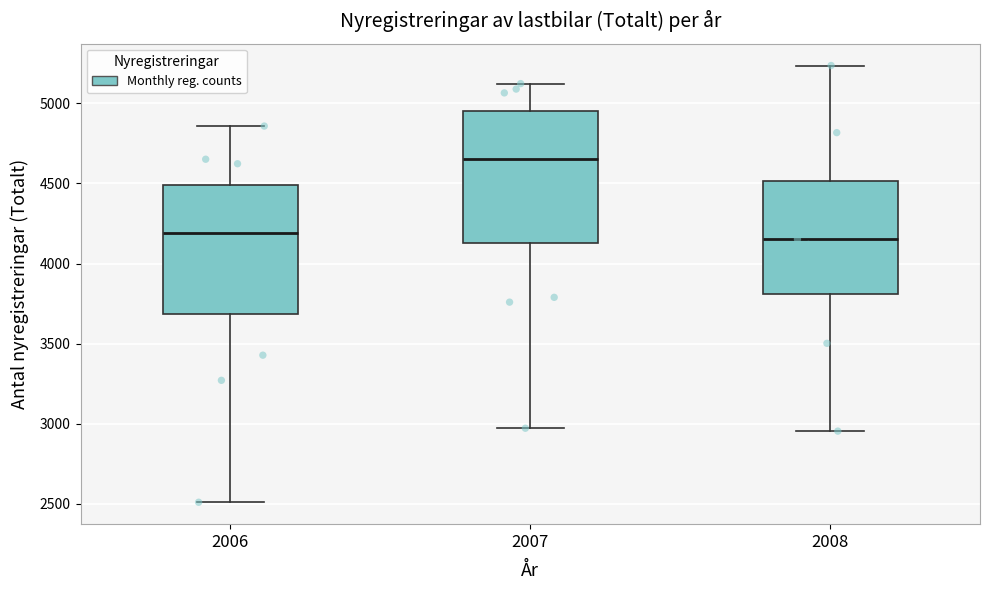

Reading left to right, read every box against the y-axis: the position of its median line, the range the box covers, and the ends of its whiskers. The values are not printed on the chart, so give them approximately, as read against the axis.

2006: median 4200, box 3700 to 4500, whiskers 2500 to 4850
2007: median 4650, box 4150 to 4950, whiskers 2950 to 5100
2008: median 4150, box 3800 to 4500, whiskers 2950 to 5250